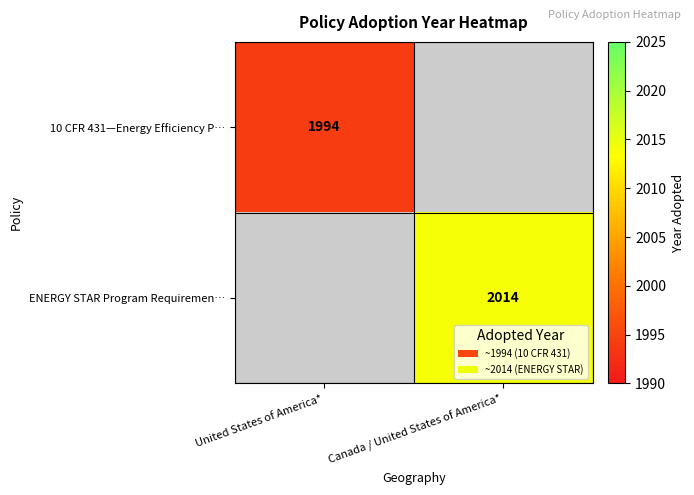

Which category has the lowest value across all series?

United States of America*